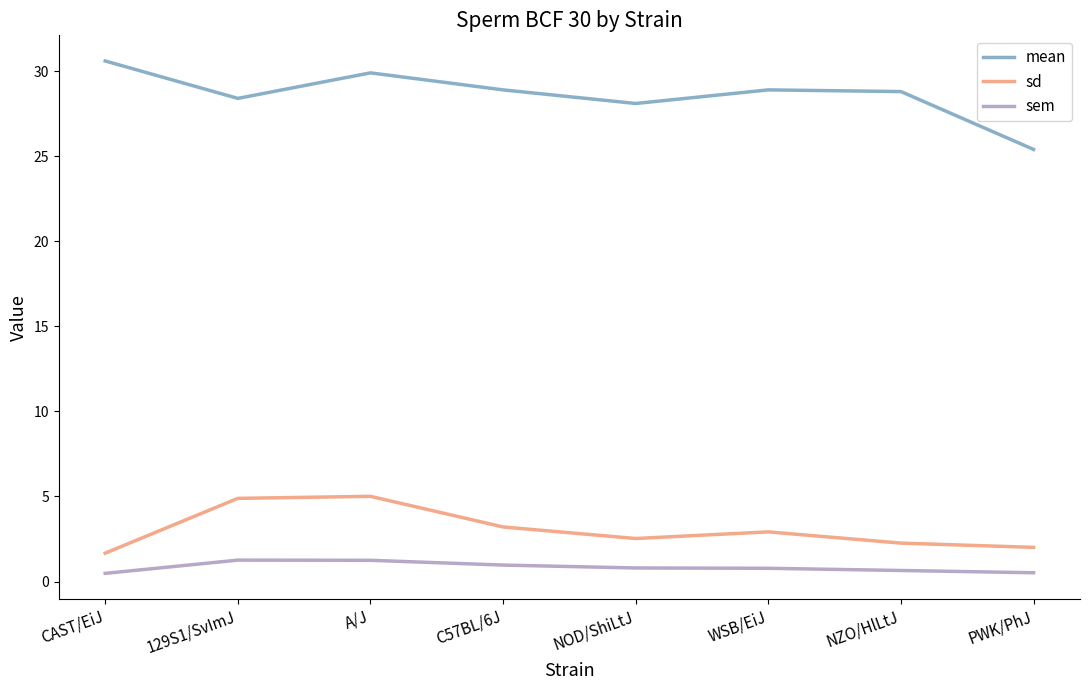

What position from the right is C57BL/6J?

5